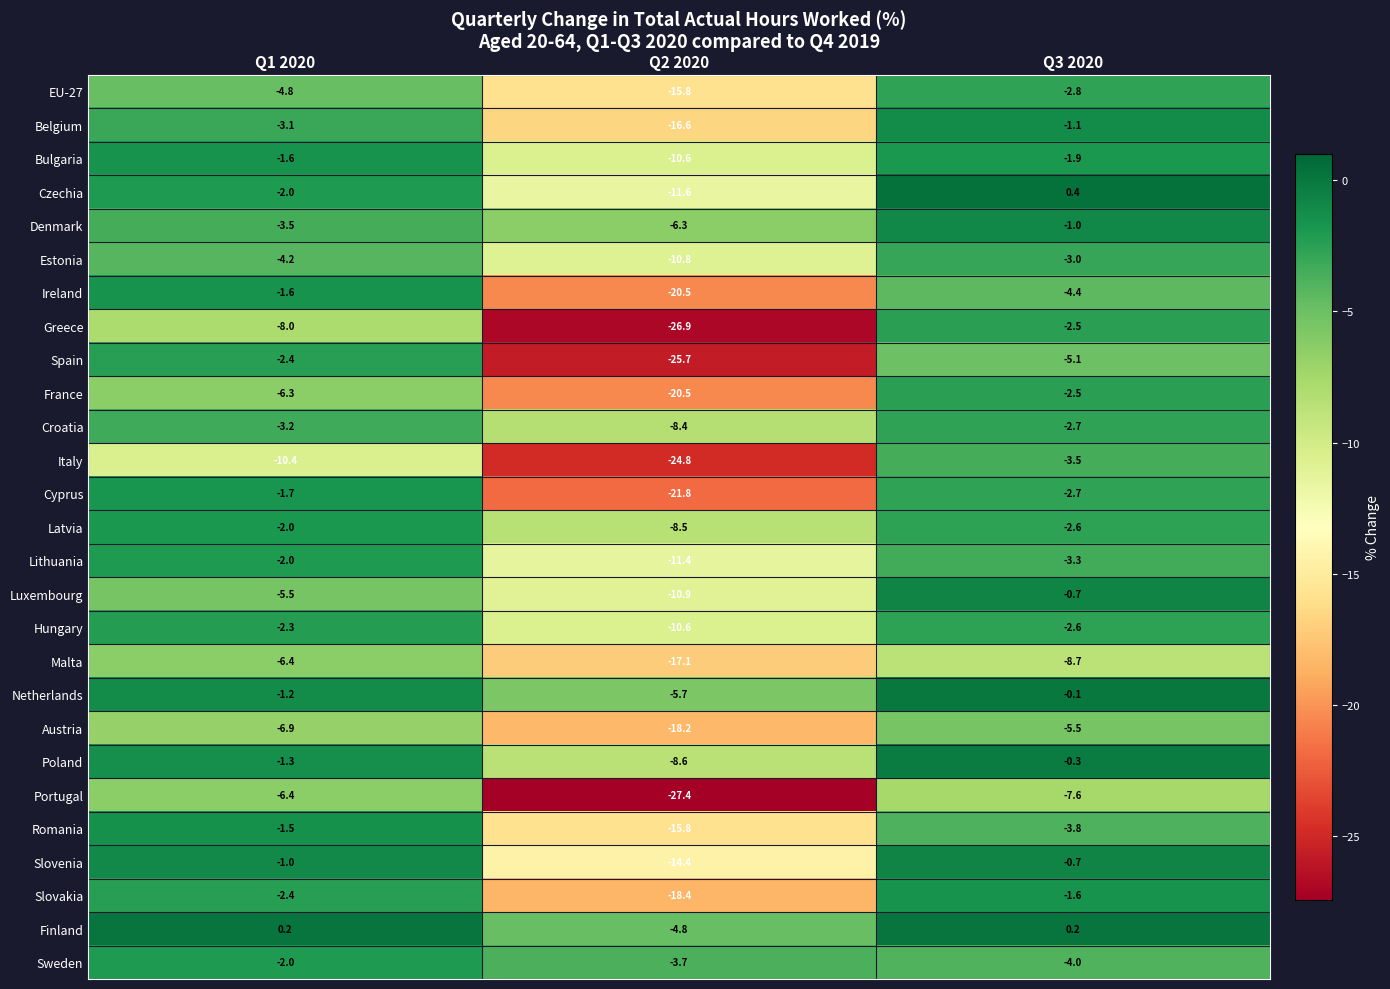

How many data points does each series have?

3